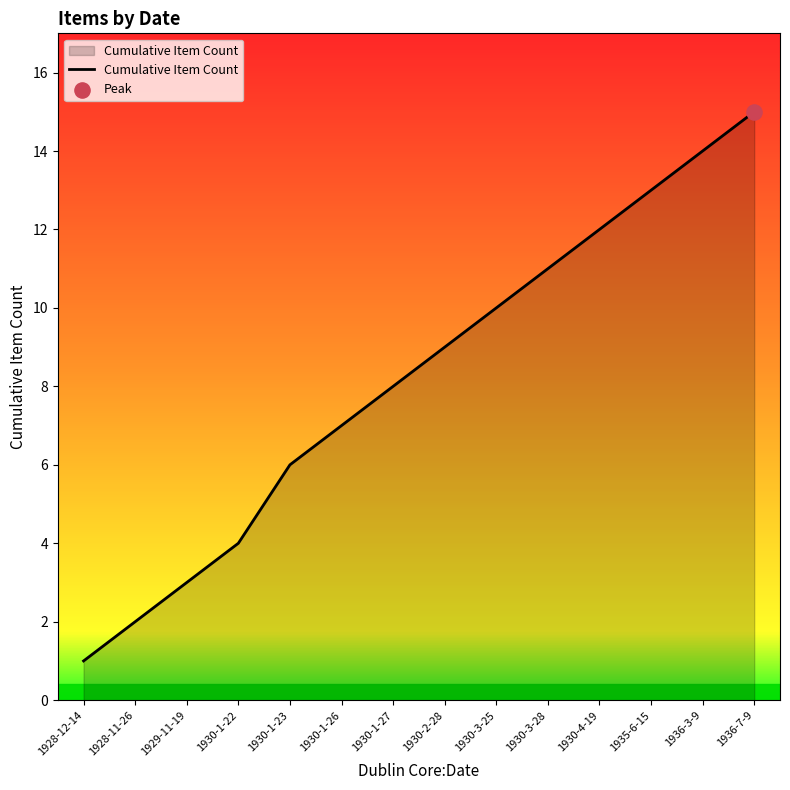

What is the change in value from 1930-2-28 to 1935-6-15?

+4